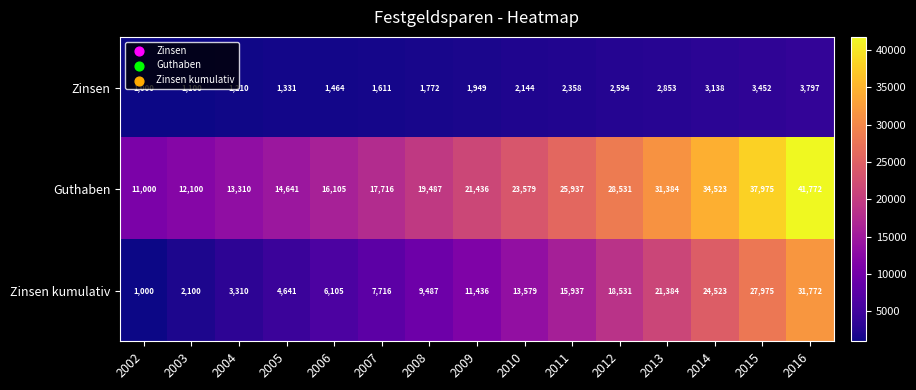

The value of Zinsen at 2015 is 3452. True or false?

True